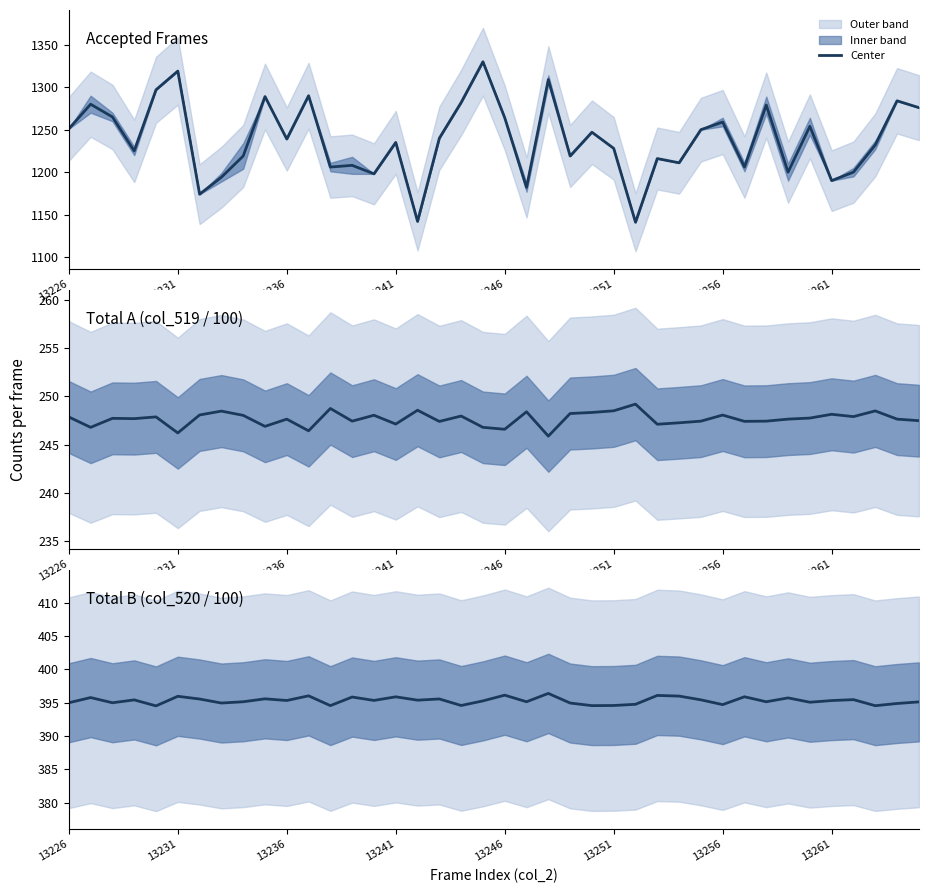

At how many categories does at least one series exceed 1194?

34